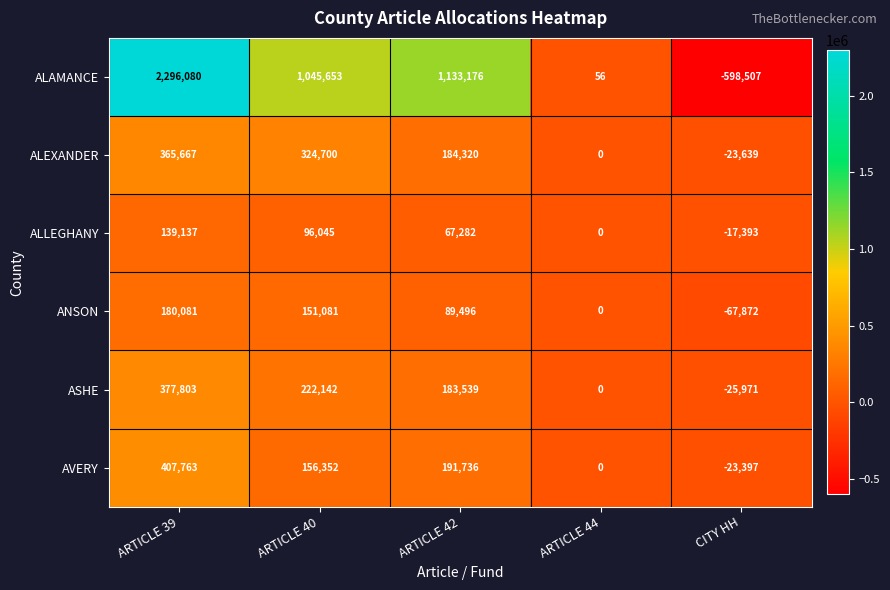

Which category has the lowest value across all series?

CITY HH